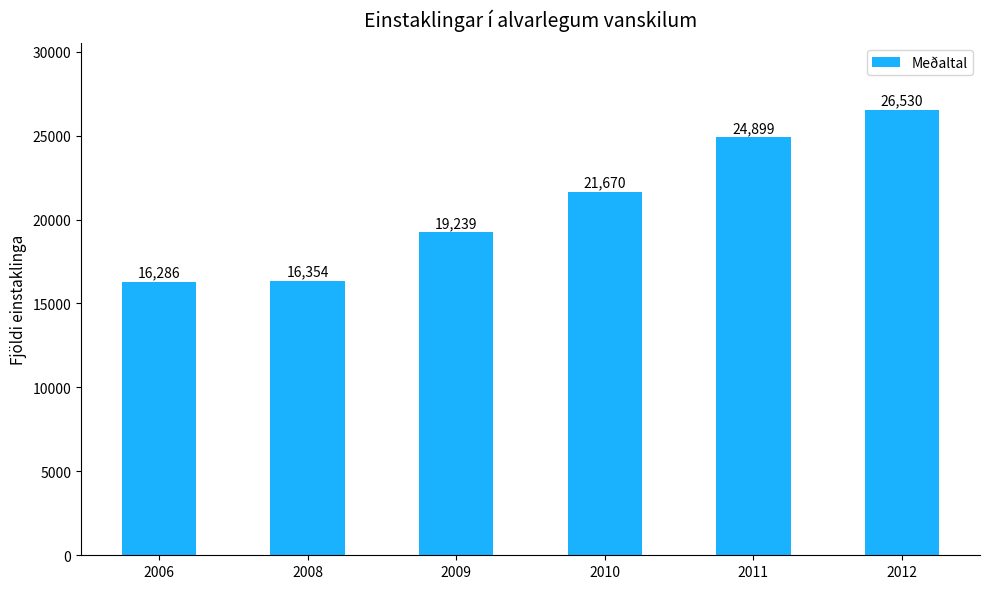

Rank the categories by value from highest to lowest.

2012, 2011, 2010, 2009, 2008, 2006